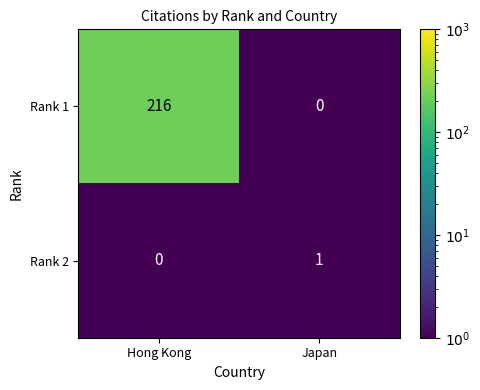

What is the difference between the highest and lowest values at Hong Kong?

216